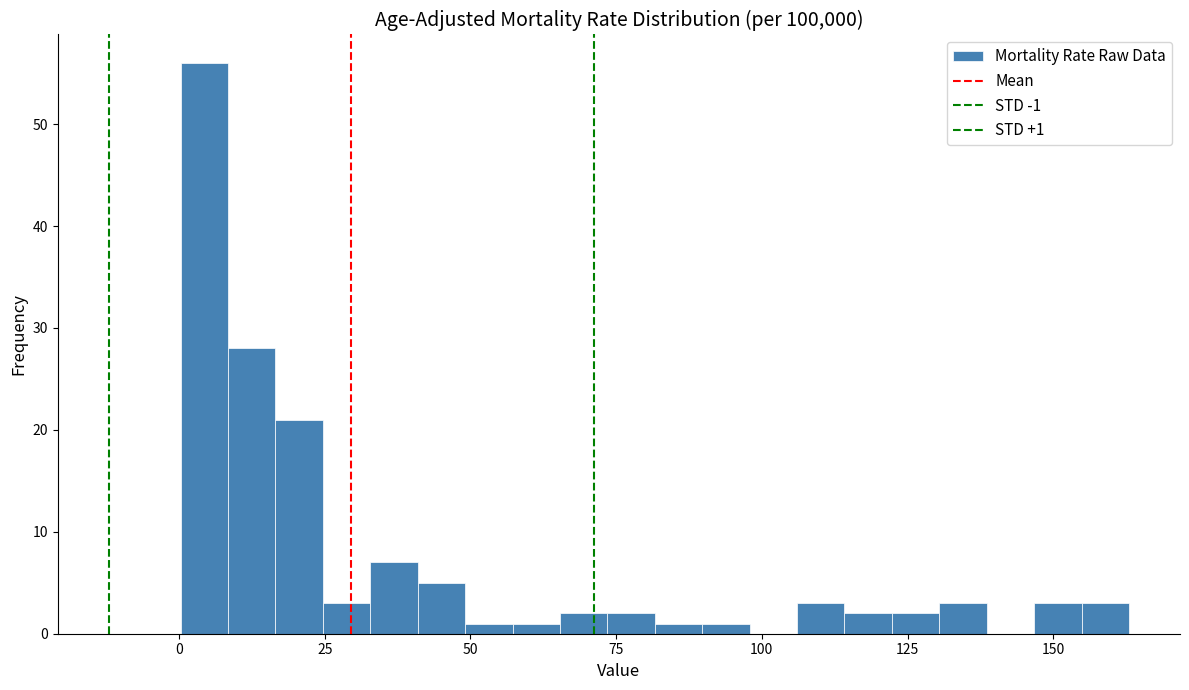

Read against the x-axis, roughly where is the centre of the tallest bar?

5